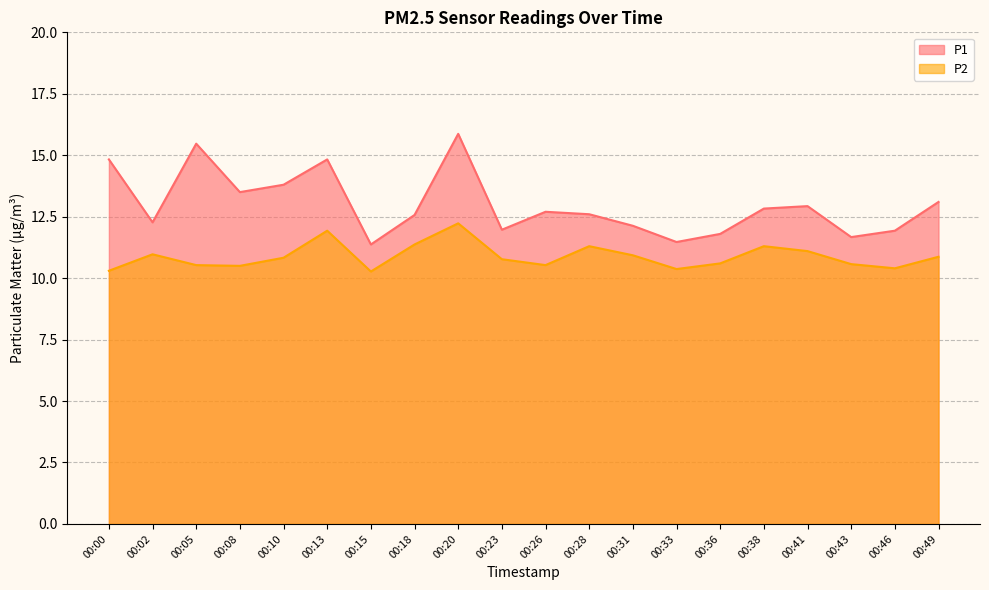

How many lines are shown in the chart?

2